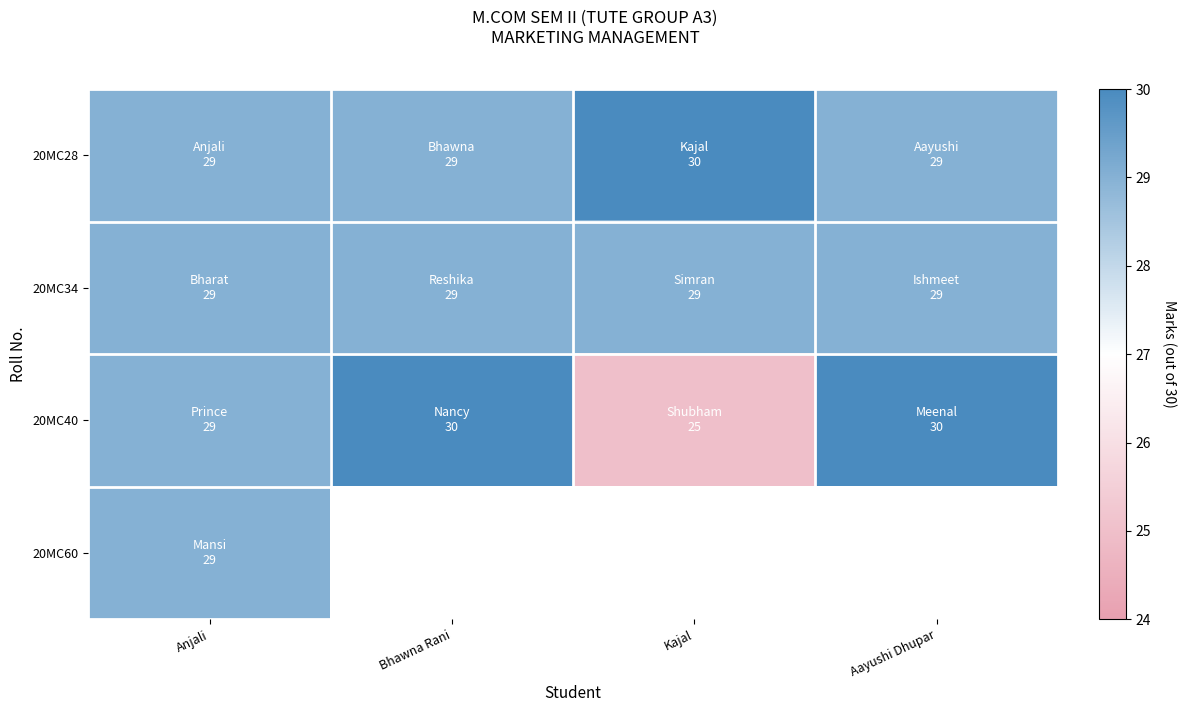

Which series has the largest total across all categories?

20MC28